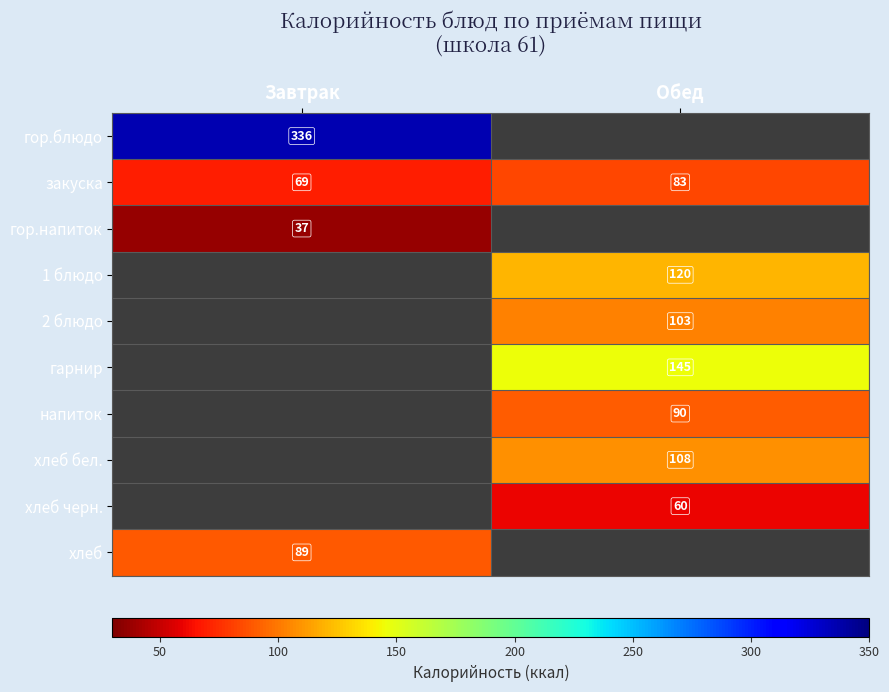

How many data points does each series have?

2